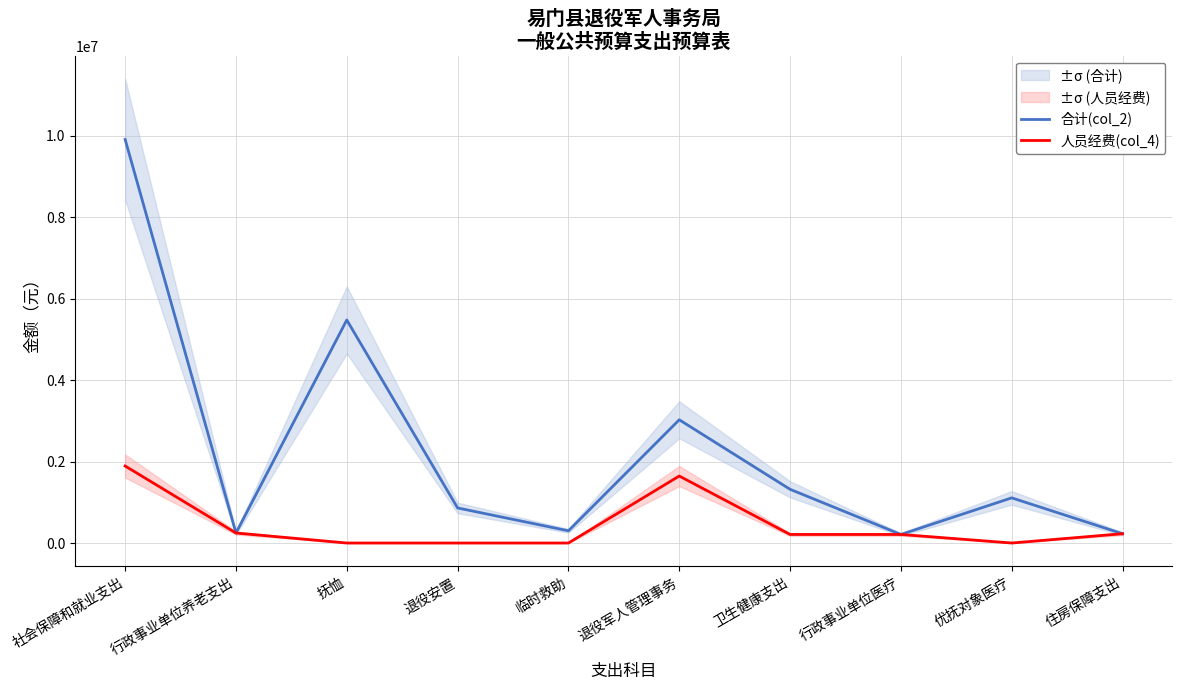

How many values in the 人员经费(col_4) series exceed 209950?

6